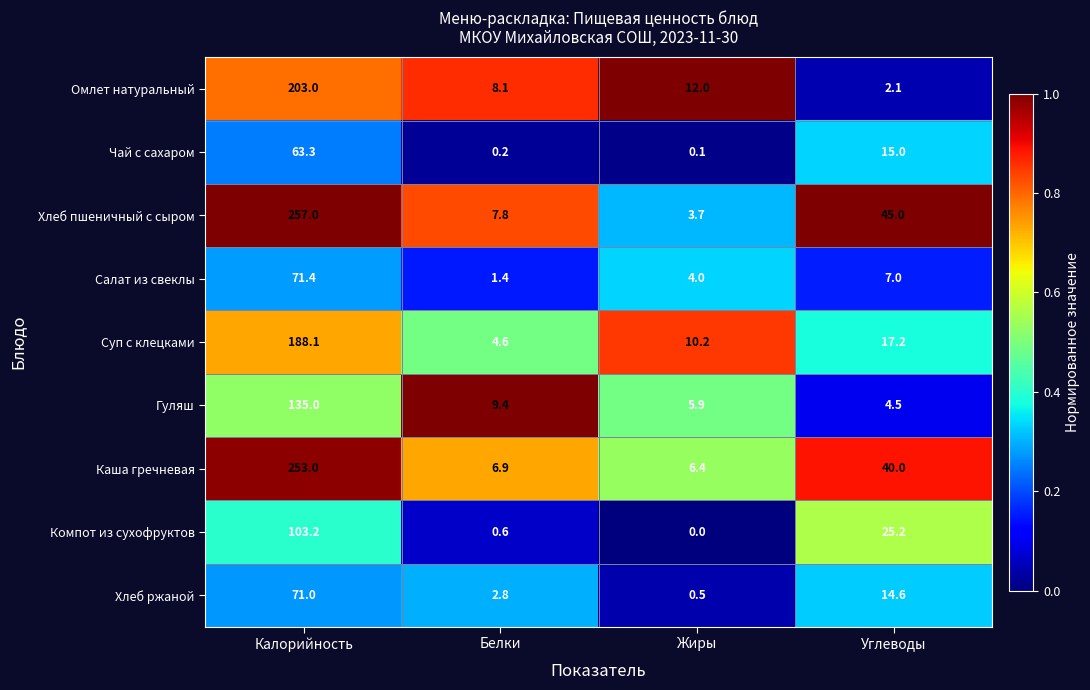

Which series changed the most between Калорийность and Жиры?

Хлеб пшеничный с сыром